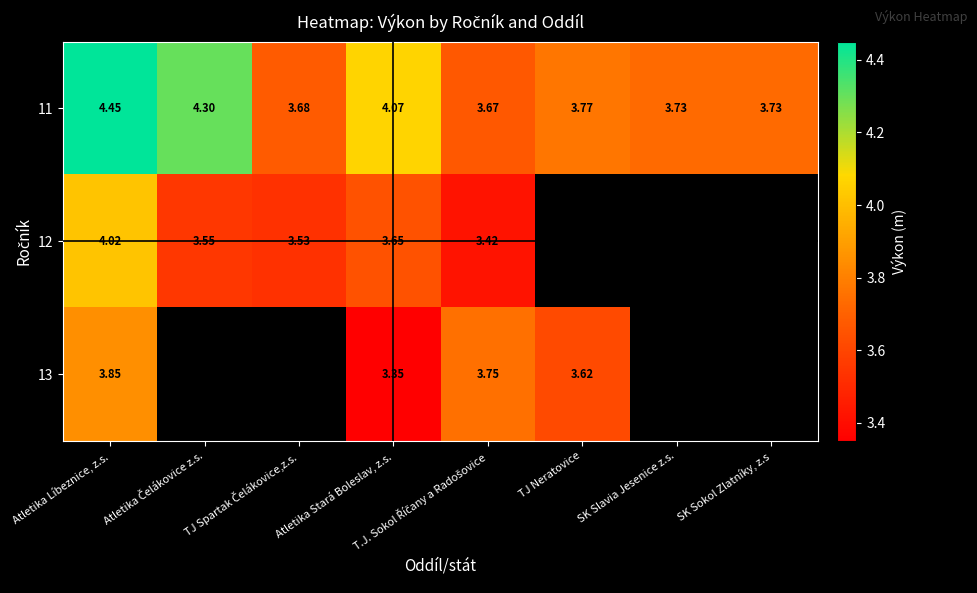

Is the value of 12 at Atletika Líbeznice, z.s. greater than the value of 13 at TJ Neratovice?

Yes